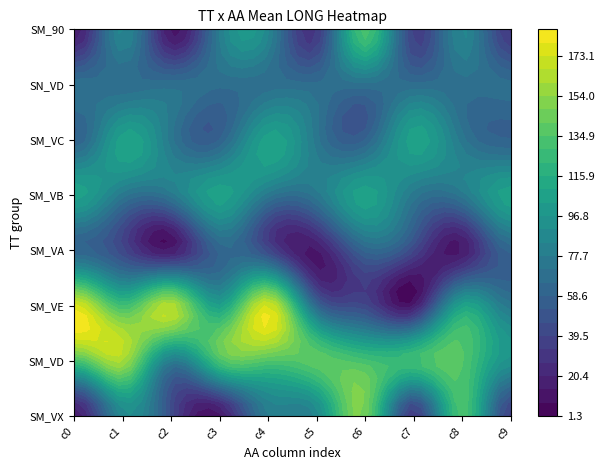

What value does the SM_VC series have at 0?

58.4